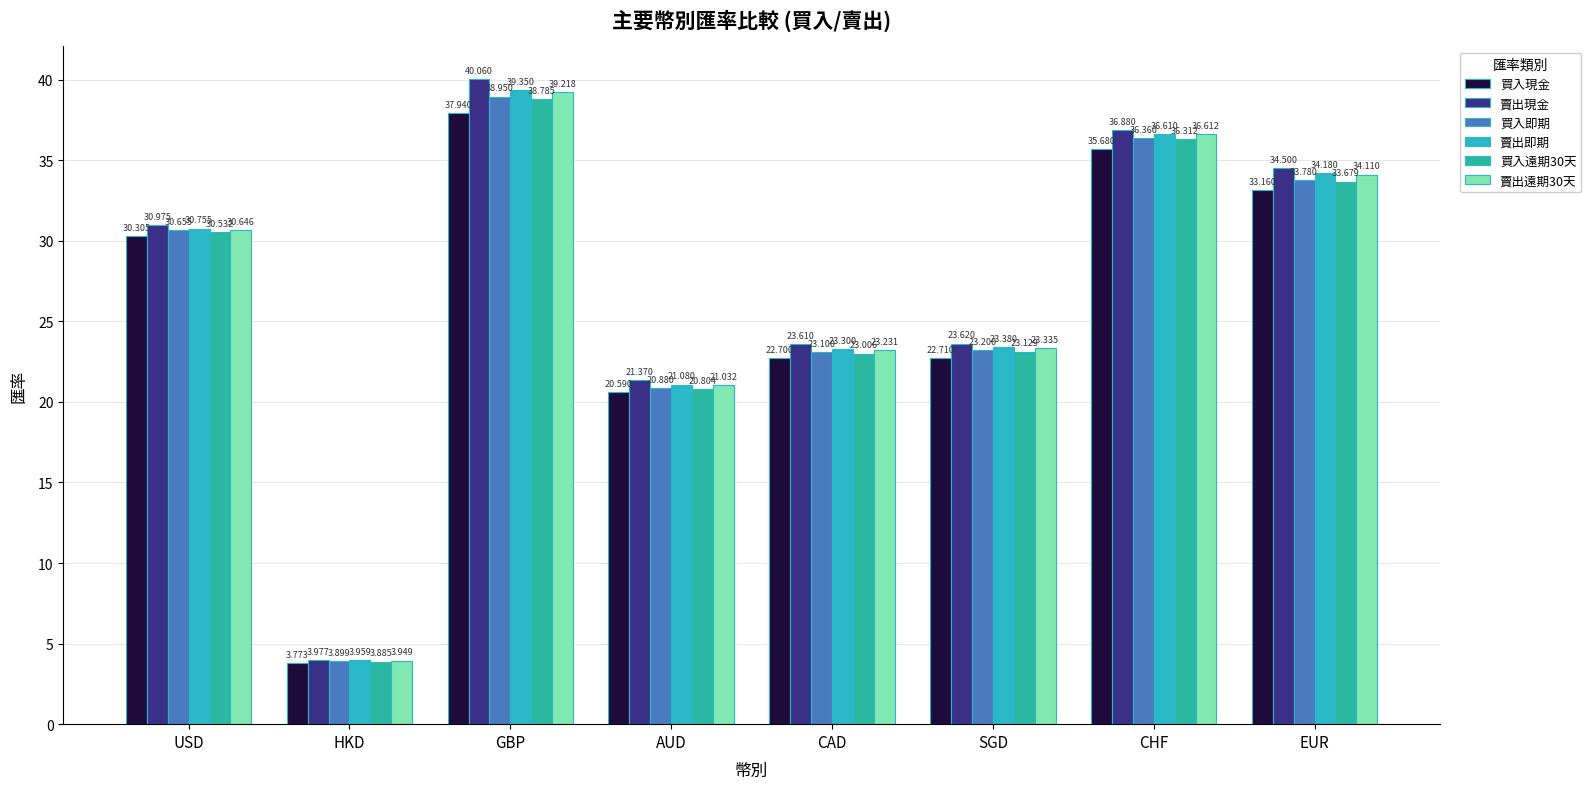

How many groups of bars are there?

8